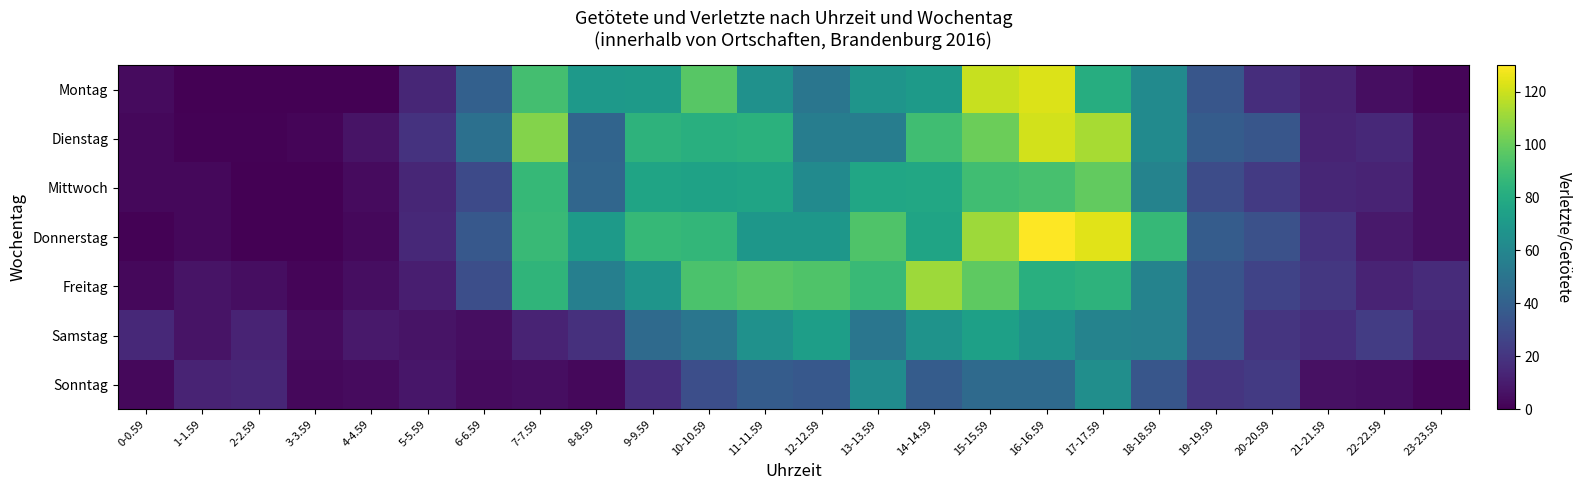

Reading left to right, list all the values displayed in this chart.

Montag: 0-0.59=4	1-1.59=0	2-2.59=0	3-3.59=0	4-4.59=0	5-5.59=14	6-6.59=40	7-7.59=91	8-8.59=70	9-9.59=71	10-10.59=96	11-11.59=66	12-12.59=51	13-13.59=68	14-14.59=71	15-15.59=119	16-16.59=123	17-17.59=81	18-18.59=62	19-19.59=35	20-20.59=17	21-21.59=12	22-22.59=5	23-23.59=2
Dienstag: 0-0.59=3	1-1.59=1	2-2.59=1	3-3.59=2	4-4.59=7	5-5.59=19	6-6.59=48	7-7.59=106	8-8.59=42	9-9.59=84	10-10.59=82	11-11.59=83	12-12.59=55	13-13.59=55	14-14.59=90	15-15.59=101	16-16.59=121	17-17.59=113	18-18.59=62	19-19.59=38	20-20.59=35	21-21.59=13	22-22.59=15	23-23.59=5
Mittwoch: 0-0.59=3	1-1.59=3	2-2.59=0	3-3.59=0	4-4.59=4	5-5.59=14	6-6.59=29	7-7.59=87	8-8.59=43	9-9.59=76	10-10.59=75	11-11.59=76	12-12.59=62	13-13.59=77	14-14.59=78	15-15.59=90	16-16.59=92	17-17.59=99	18-18.59=58	19-19.59=30	20-20.59=22	21-21.59=14	22-22.59=13	23-23.59=5
Donnerstag: 0-0.59=1	1-1.59=3	2-2.59=0	3-3.59=0	4-4.59=3	5-5.59=15	6-6.59=36	7-7.59=88	8-8.59=71	9-9.59=87	10-10.59=86	11-11.59=69	12-12.59=69	13-13.59=94	14-14.59=76	15-15.59=111	16-16.59=130	17-17.59=124	18-18.59=87	19-19.59=38	20-20.59=32	21-21.59=19	22-22.59=9	23-23.59=5
Freitag: 0-0.59=3	1-1.59=7	2-2.59=5	3-3.59=2	4-4.59=5	5-5.59=11	6-6.59=31	7-7.59=85	8-8.59=56	9-9.59=68	10-10.59=93	11-11.59=96	12-12.59=94	13-13.59=88	14-14.59=111	15-15.59=98	16-16.59=82	17-17.59=84	18-18.59=58	19-19.59=34	20-20.59=26	21-21.59=21	22-22.59=13	23-23.59=16
Samstag: 0-0.59=15	1-1.59=7	2-2.59=13	3-3.59=4	4-4.59=9	5-5.59=7	6-6.59=5	7-7.59=13	8-8.59=18	9-9.59=45	10-10.59=51	11-11.59=66	12-12.59=73	13-13.59=51	14-14.59=67	15-15.59=74	16-16.59=67	17-17.59=58	18-18.59=57	19-19.59=34	20-20.59=20	21-21.59=17	22-22.59=23	23-23.59=14
Sonntag: 0-0.59=3	1-1.59=13	2-2.59=14	3-3.59=3	4-4.59=4	5-5.59=8	6-6.59=4	7-7.59=5	8-8.59=3	9-9.59=17	10-10.59=31	11-11.59=38	12-12.59=36	13-13.59=63	14-14.59=38	15-15.59=45	16-16.59=45	17-17.59=64	18-18.59=35	19-19.59=20	20-20.59=22	21-21.59=6	22-22.59=5	23-23.59=2